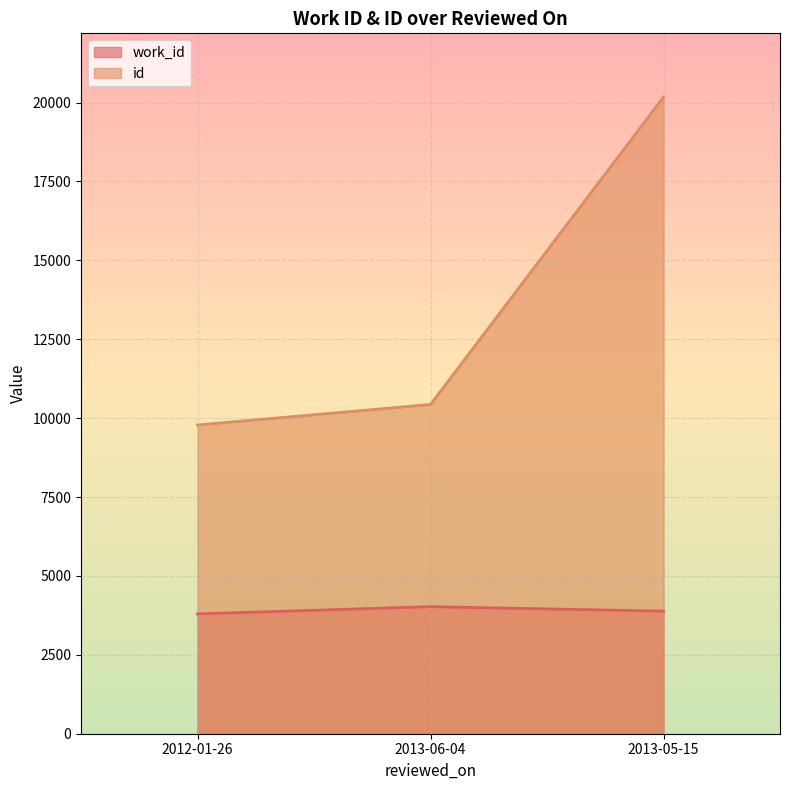

Rank the series by their maximum value, from lowest to highest.

work_id, id